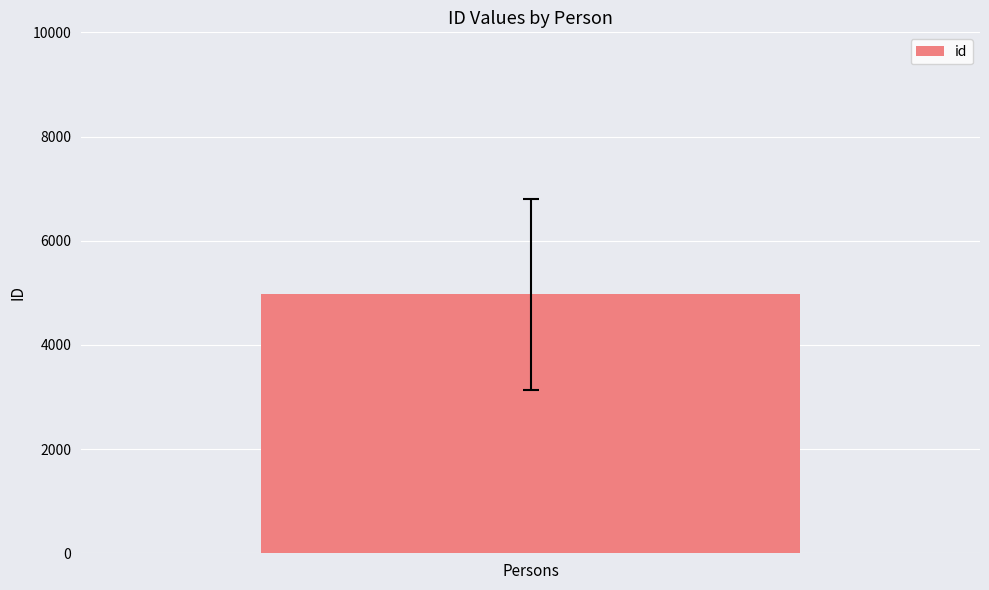

Is it true that the value at იაკობ გოგებაშვილი is 8186?

False